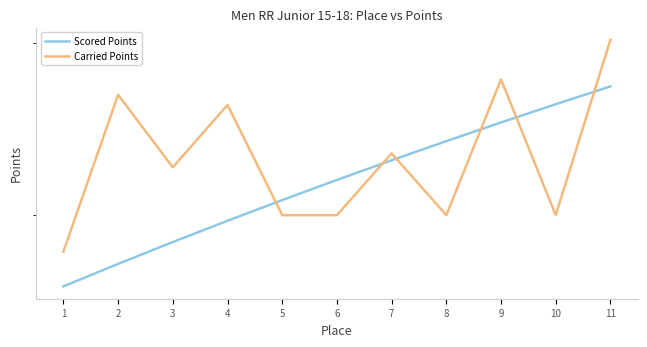

How many values in the Scored Points series exceed 418?

6